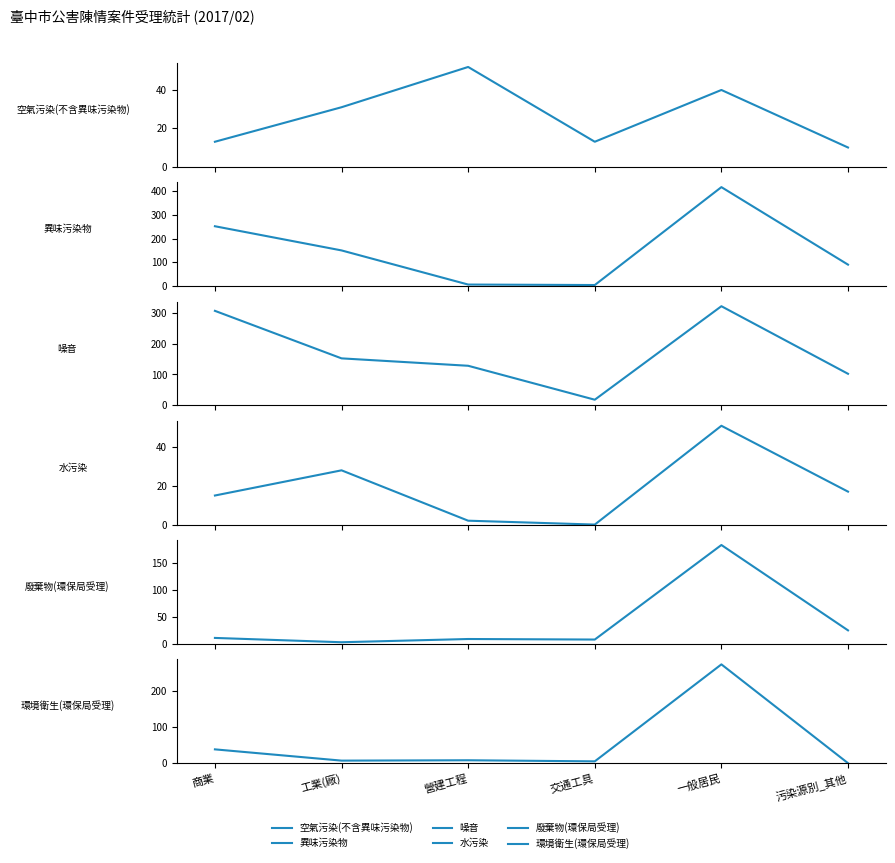

Where is the first local minimum for 空氣污染(不含異味污染物)?

交通工具